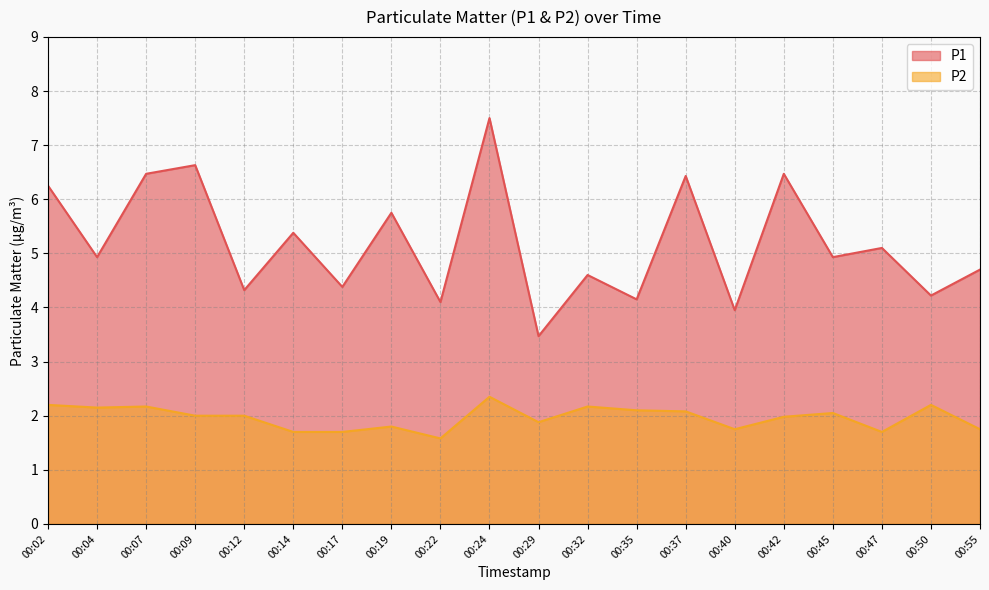

In P2, how many points are higher than both neighbors (excluding endpoints)?

6